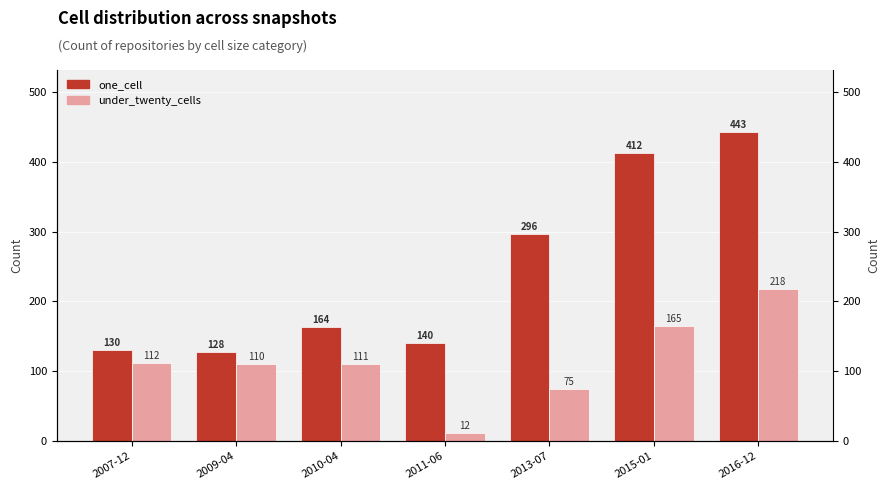

How many data points does each series have?

7